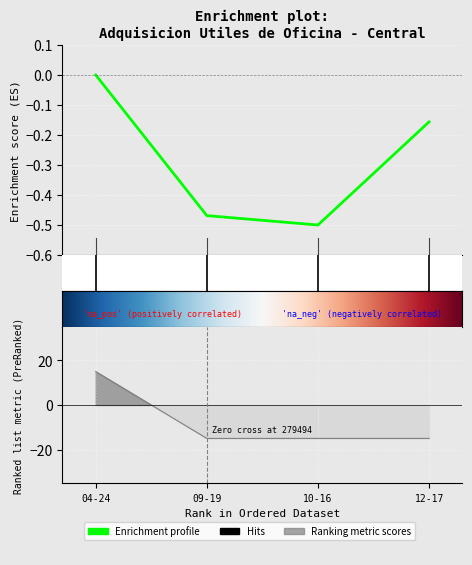

How many values are below 0?

3